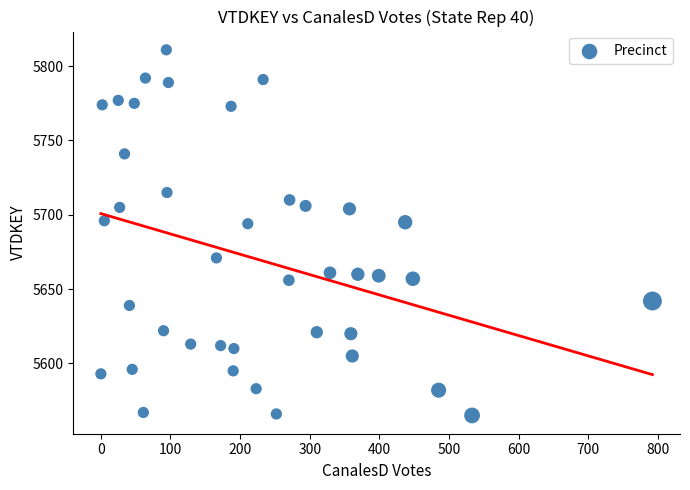

What is the range of X values (max minus min)?

792